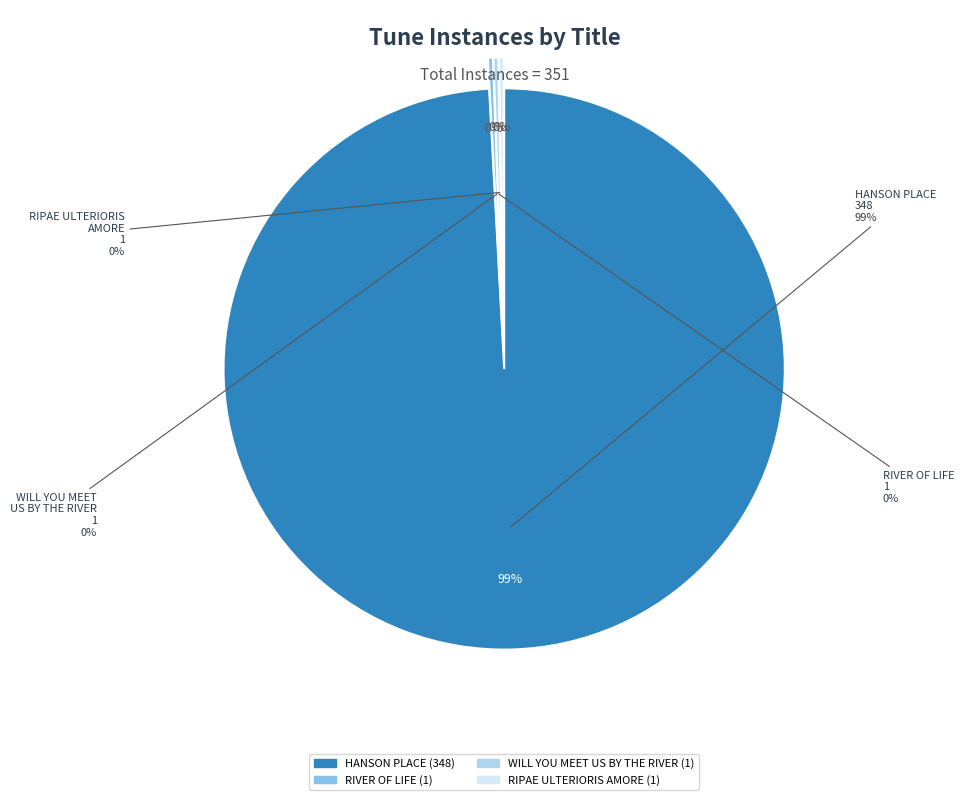

Count the number of slices in the pie.

4